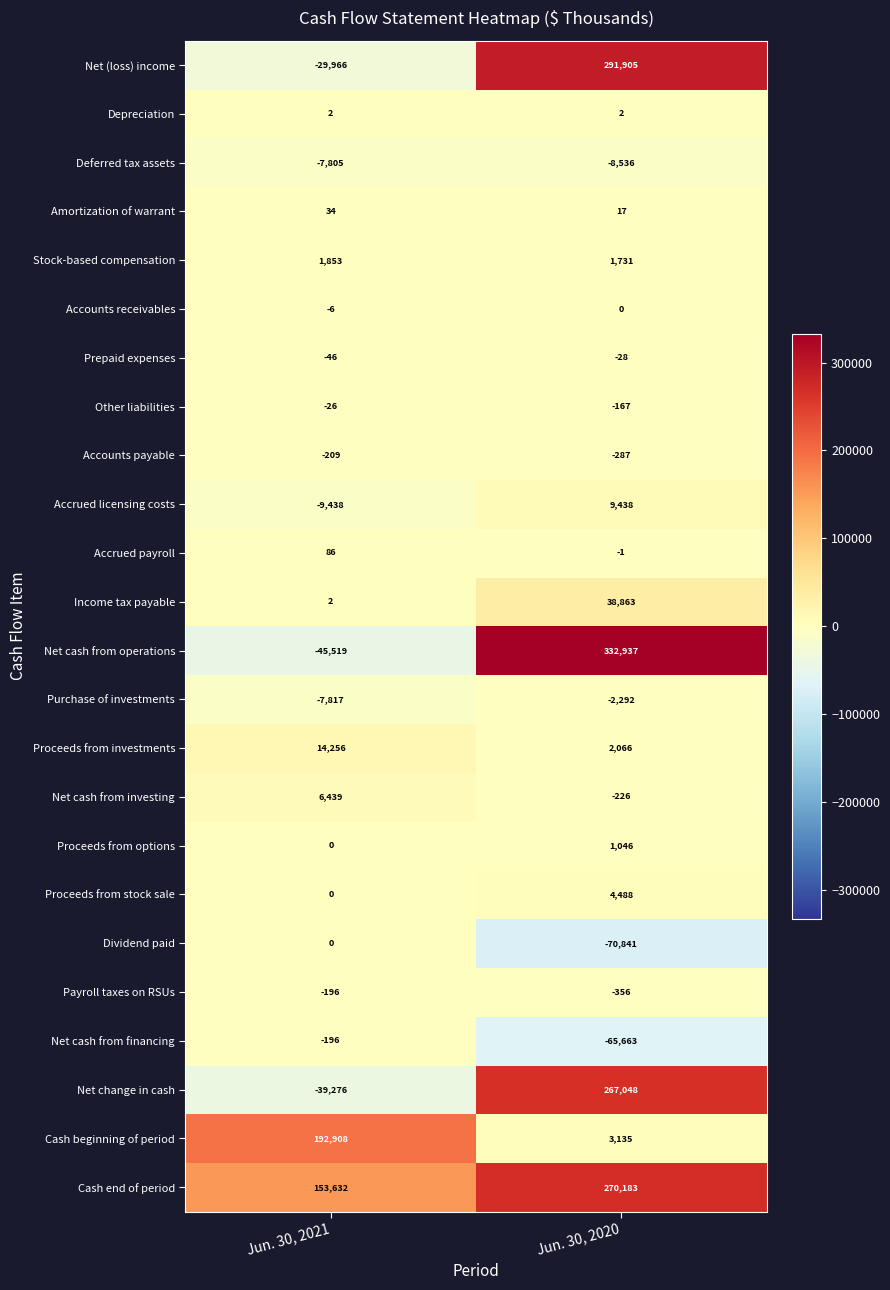

Read the Purchase of investments value at Jun. 30, 2020, to the nearest 50.

-2300